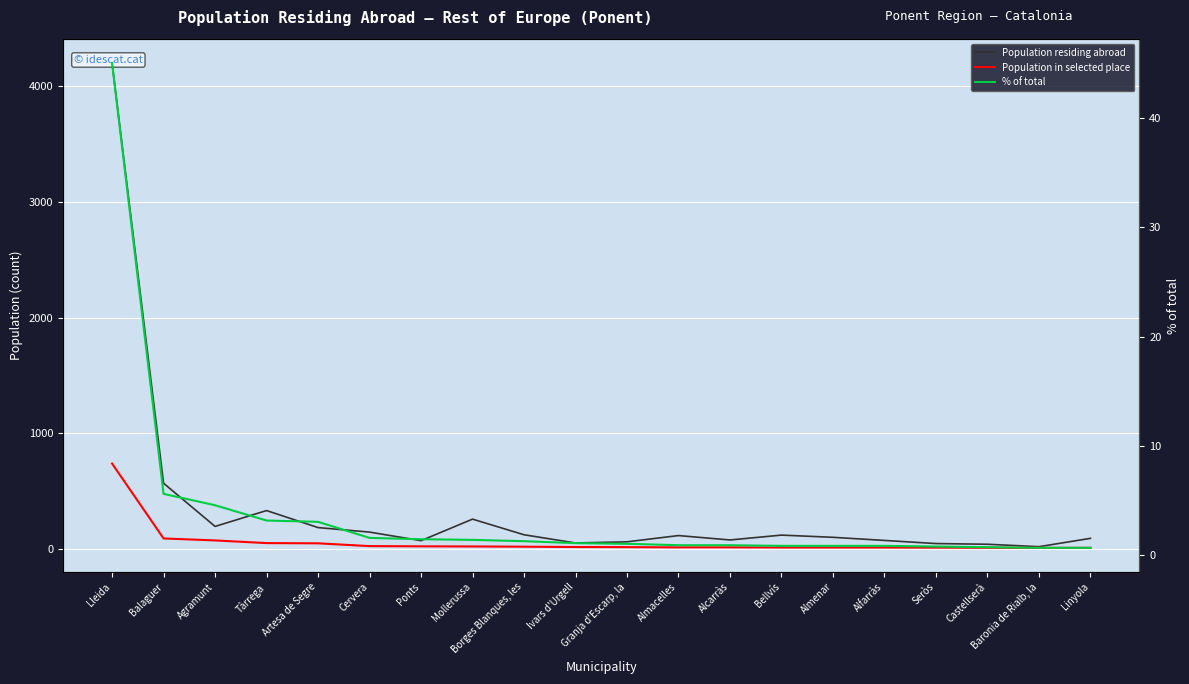

Rank the series by their average value, from lowest to highest.

% of total, Population in selected place, Population residing abroad